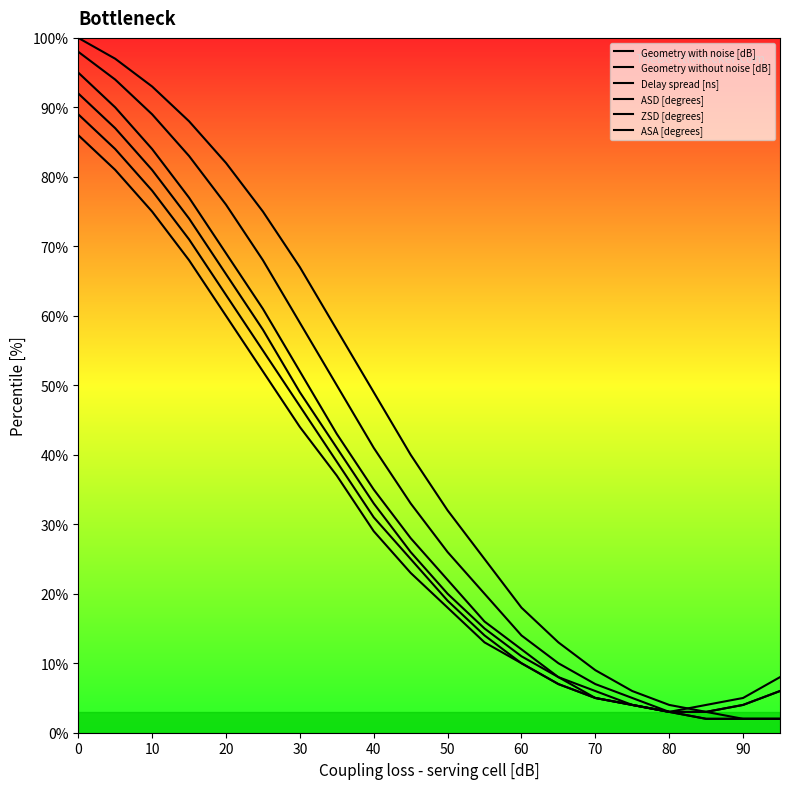

Does the chart display data point markers on the line(s)?

No